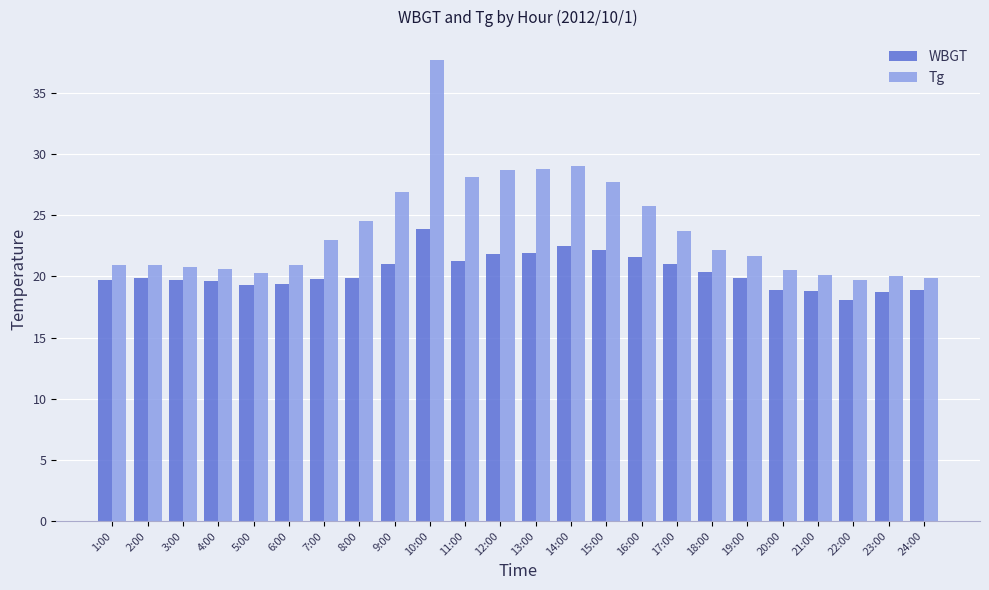

What is the difference between the second highest and second lowest values in the WBGT series?

3.8